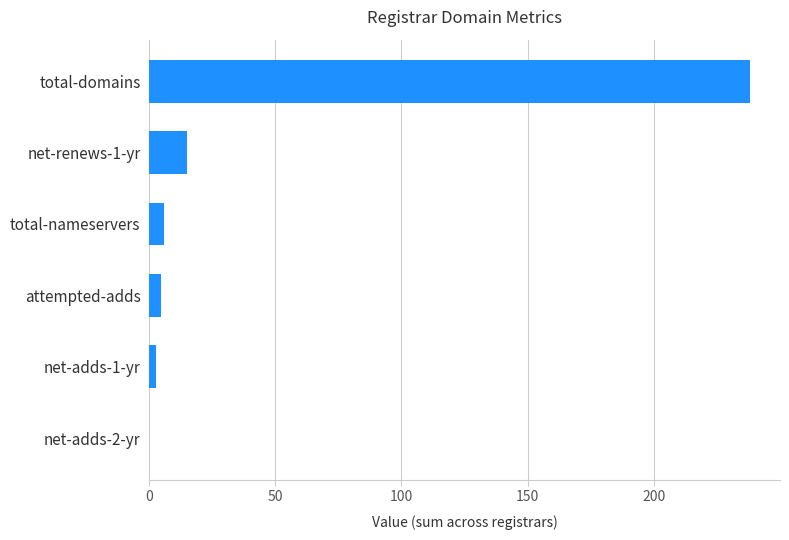

What is the change in value from attempted-adds to net-renews-1-yr?

+10